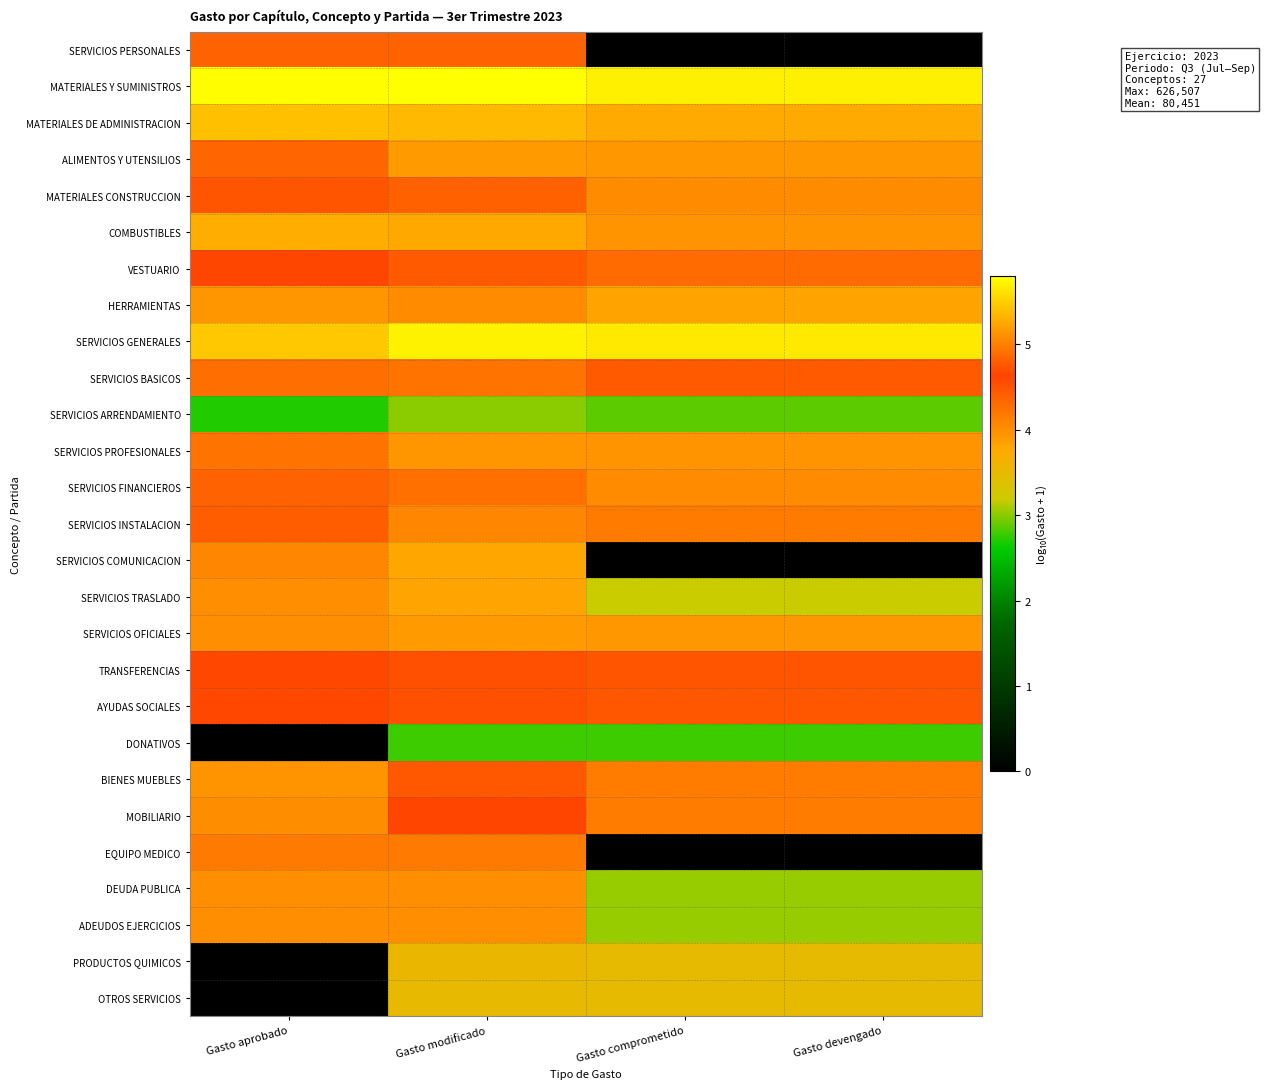

Reading left to right, what are all the values shown in this chart?

SERVICIOS PERSONALES: Gasto aprobado=4.4	Gasto modificado=4.4	Gasto comprometido=0.0	Gasto devengado=0.0
MATERIALES Y SUMINISTROS: Gasto aprobado=5.8	Gasto modificado=5.8	Gasto comprometido=5.7	Gasto devengado=5.7
MATERIALES DE ADMINISTRACION: Gasto aprobado=5.4	Gasto modificado=5.4	Gasto comprometido=5.3	Gasto devengado=5.3
ALIMENTOS Y UTENSILIOS: Gasto aprobado=4.8	Gasto modificado=5.2	Gasto comprometido=5.2	Gasto devengado=5.2
MATERIALES CONSTRUCCION: Gasto aprobado=4.5	Gasto modificado=4.4	Gasto comprometido=4.0	Gasto devengado=4.0
COMBUSTIBLES: Gasto aprobado=5.3	Gasto modificado=5.3	Gasto comprometido=5.1	Gasto devengado=5.1
VESTUARIO: Gasto aprobado=4.7	Gasto modificado=4.4	Gasto comprometido=4.3	Gasto devengado=4.3
HERRAMIENTAS: Gasto aprobado=3.9	Gasto modificado=4.0	Gasto comprometido=3.8	Gasto devengado=3.8
SERVICIOS GENERALES: Gasto aprobado=5.5	Gasto modificado=5.7	Gasto comprometido=5.7	Gasto devengado=5.7
SERVICIOS BASICOS: Gasto aprobado=4.9	Gasto modificado=4.9	Gasto comprometido=4.8	Gasto devengado=4.8
SERVICIOS ARRENDAMIENTO: Gasto aprobado=2.7	Gasto modificado=3.0	Gasto comprometido=2.9	Gasto devengado=2.9
SERVICIOS PROFESIONALES: Gasto aprobado=4.9	Gasto modificado=5.1	Gasto comprometido=5.1	Gasto devengado=5.1
SERVICIOS FINANCIEROS: Gasto aprobado=4.4	Gasto modificado=4.3	Gasto comprometido=4.0	Gasto devengado=4.0
SERVICIOS INSTALACION: Gasto aprobado=4.8	Gasto modificado=5.0	Gasto comprometido=5.0	Gasto devengado=5.0
SERVICIOS COMUNICACION: Gasto aprobado=4.1	Gasto modificado=3.8	Gasto comprometido=0.0	Gasto devengado=0.0
SERVICIOS TRASLADO: Gasto aprobado=4.0	Gasto modificado=3.8	Gasto comprometido=3.2	Gasto devengado=3.2
SERVICIOS OFICIALES: Gasto aprobado=4.0	Gasto modificado=5.2	Gasto comprometido=5.2	Gasto devengado=5.2
TRANSFERENCIAS: Gasto aprobado=4.6	Gasto modificado=4.5	Gasto comprometido=4.5	Gasto devengado=4.5
AYUDAS SOCIALES: Gasto aprobado=4.6	Gasto modificado=4.5	Gasto comprometido=4.5	Gasto devengado=4.5
DONATIVOS: Gasto aprobado=0.0	Gasto modificado=2.8	Gasto comprometido=2.8	Gasto devengado=2.8
BIENES MUEBLES: Gasto aprobado=5.1	Gasto modificado=4.8	Gasto comprometido=4.2	Gasto devengado=4.2
MOBILIARIO: Gasto aprobado=5.1	Gasto modificado=4.6	Gasto comprometido=4.2	Gasto devengado=4.2
EQUIPO MEDICO: Gasto aprobado=4.2	Gasto modificado=4.2	Gasto comprometido=0.0	Gasto devengado=0.0
DEUDA PUBLICA: Gasto aprobado=4.0	Gasto modificado=4.0	Gasto comprometido=3.0	Gasto devengado=3.0
ADEUDOS EJERCICIOS: Gasto aprobado=4.0	Gasto modificado=4.0	Gasto comprometido=3.0	Gasto devengado=3.0
PRODUCTOS QUIMICOS: Gasto aprobado=0.0	Gasto modificado=3.5	Gasto comprometido=3.5	Gasto devengado=3.5
OTROS SERVICIOS: Gasto aprobado=0.0	Gasto modificado=3.5	Gasto comprometido=3.5	Gasto devengado=3.5